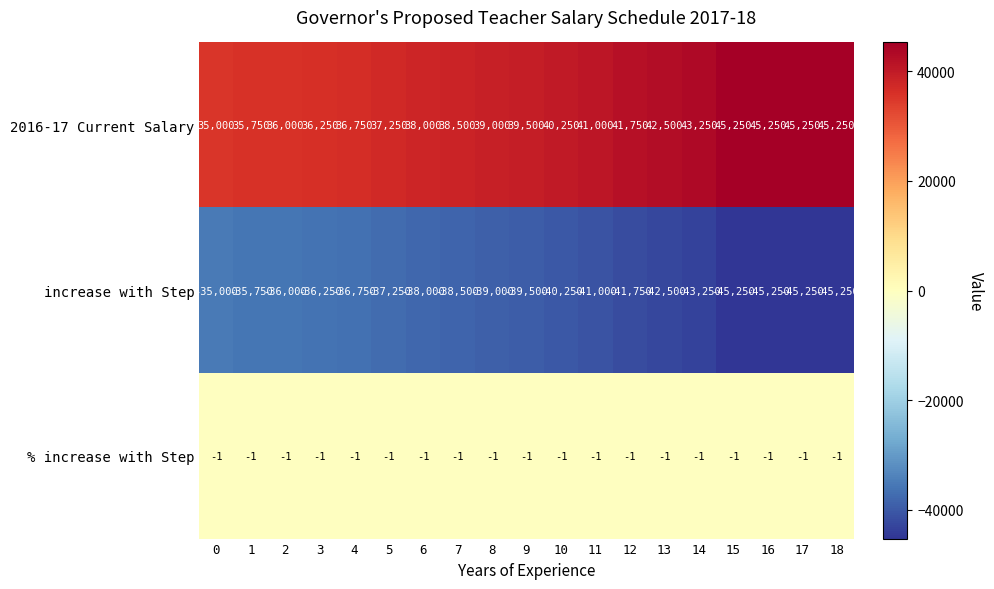

What is the difference between the highest and lowest values at 18?

90500